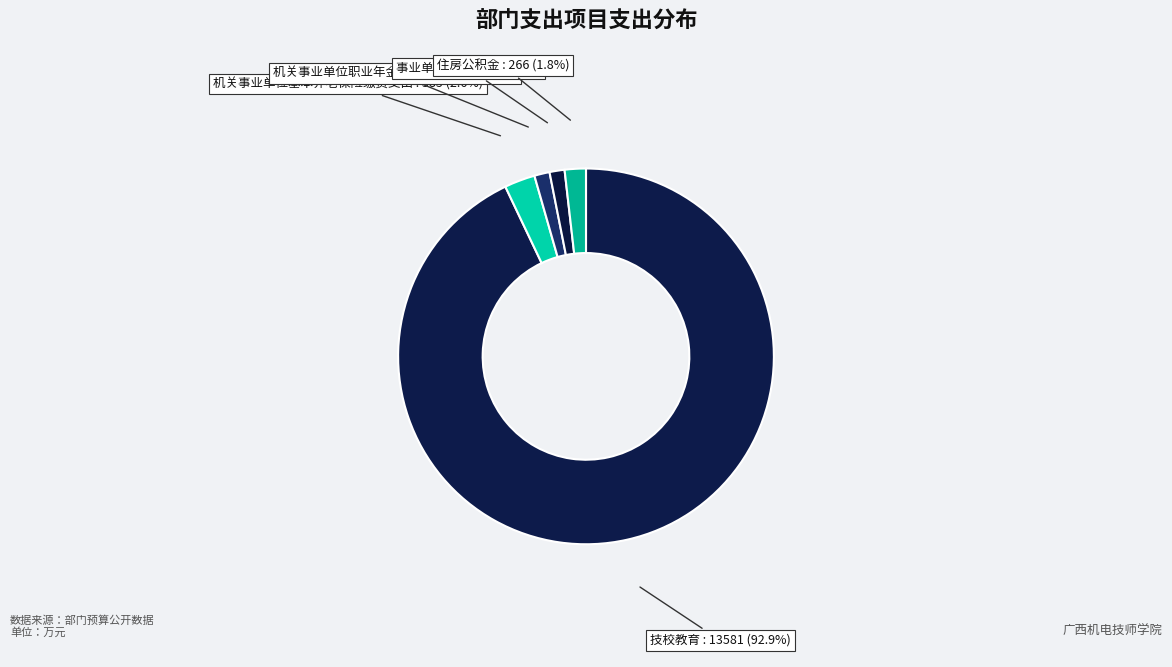

How many segments does this pie chart have?

5